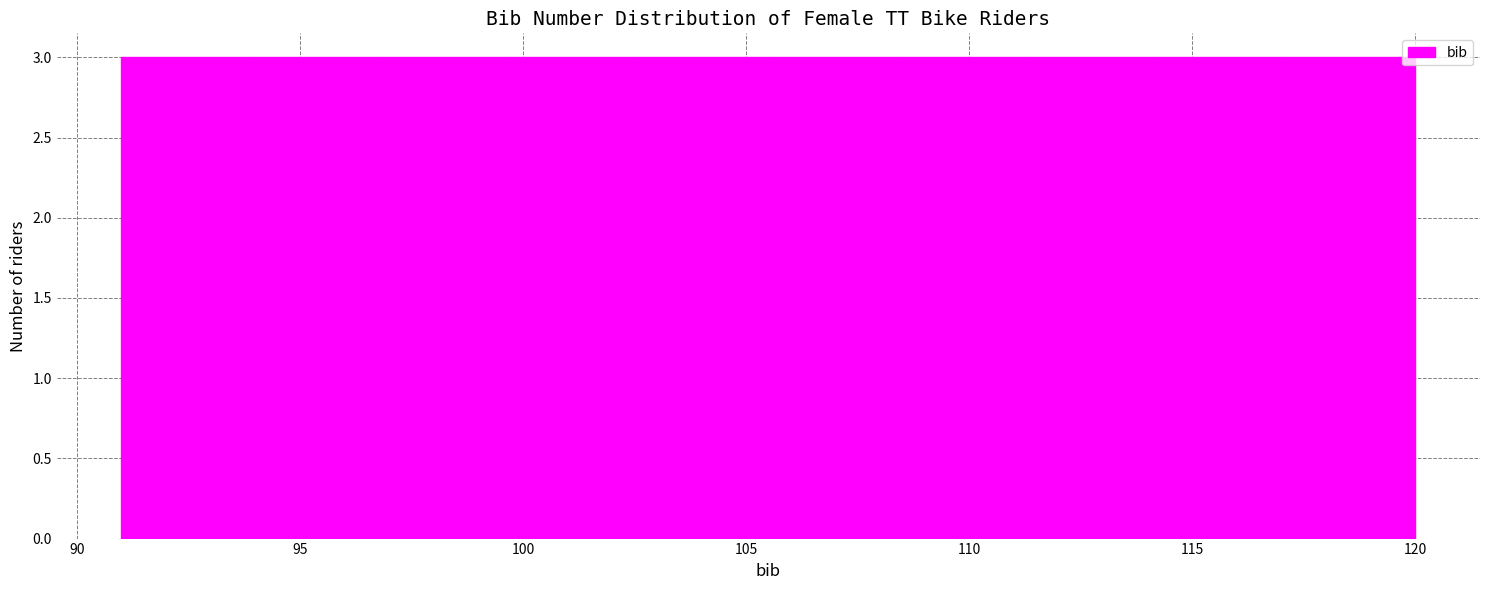

Reading left to right, transcribe this chart: for each bar, give the range it covers on the x-axis and its height. Neither the bar edges nor the heights are printed on the chart, so give them approximately, as read against the axes.

91.0 to 93.9: 3
93.9 to 96.8: 3
96.8 to 99.7: 3
99.7 to 102.6: 3
102.6 to 105.5: 3
105.5 to 108.4: 3
108.4 to 111.3: 3
111.3 to 114.2: 3
114.2 to 117.1: 3
117.1 to 120.0: 3